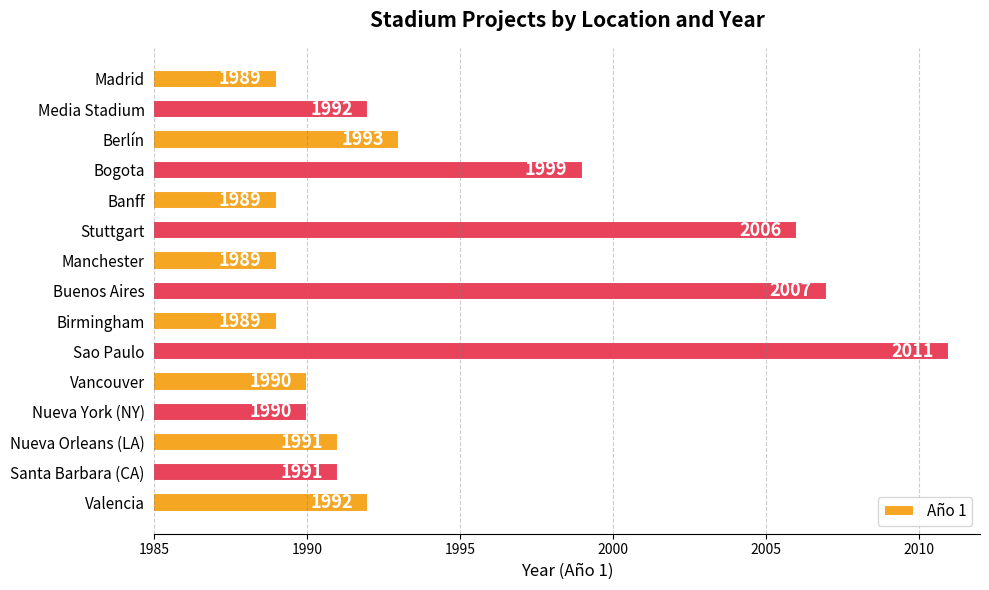

Between Sao Paulo and Vancouver, which is larger?

Sao Paulo